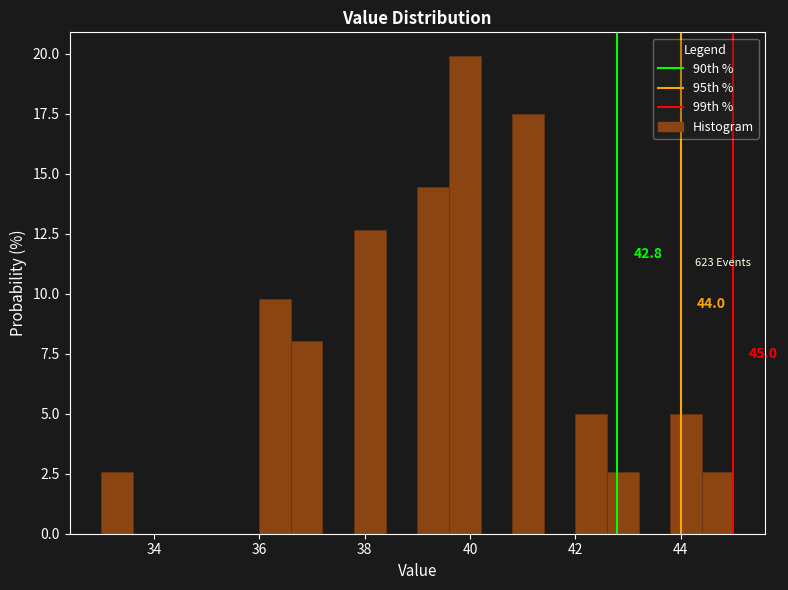

Around what value on the x-axis is the tallest bar? Give the approximate position of its centre, as read against the axis.

40.0